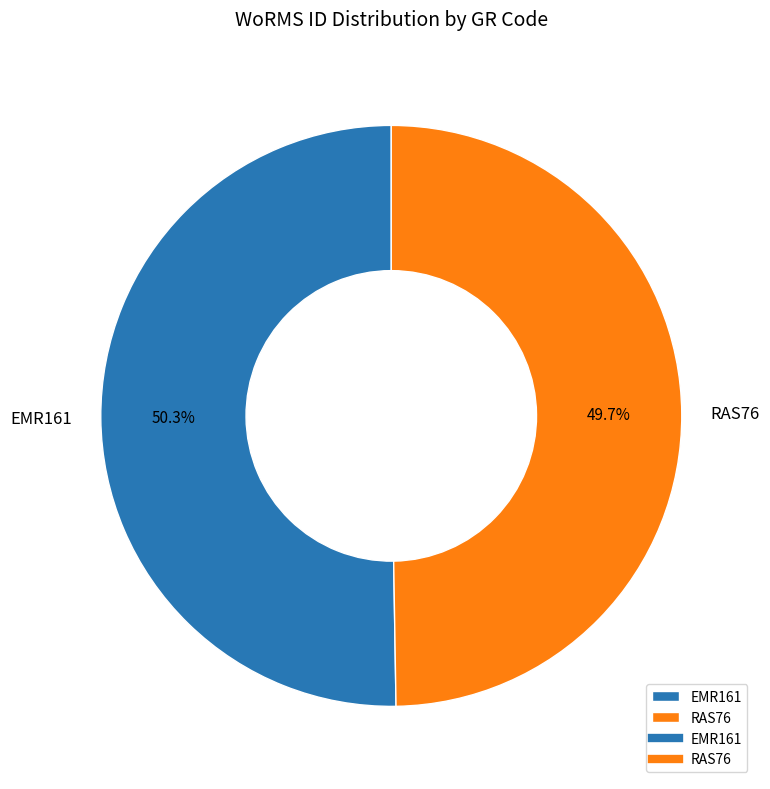

Is there a majority slice in this chart?

Yes